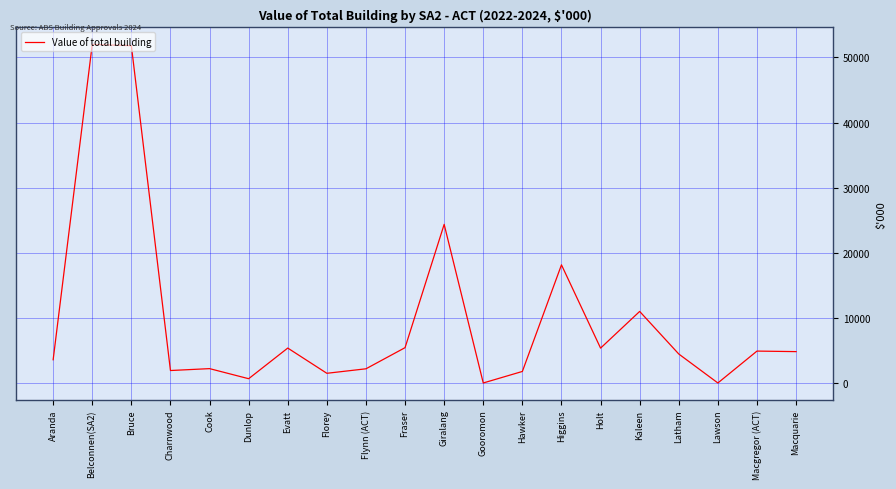

What is the maximum value shown in the chart?

52006.3